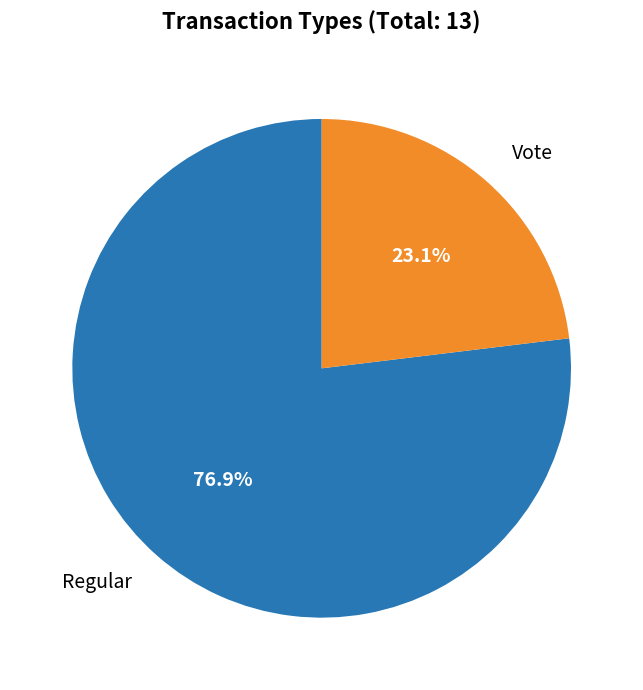

Is there any slice that represents more than half of the pie?

Yes